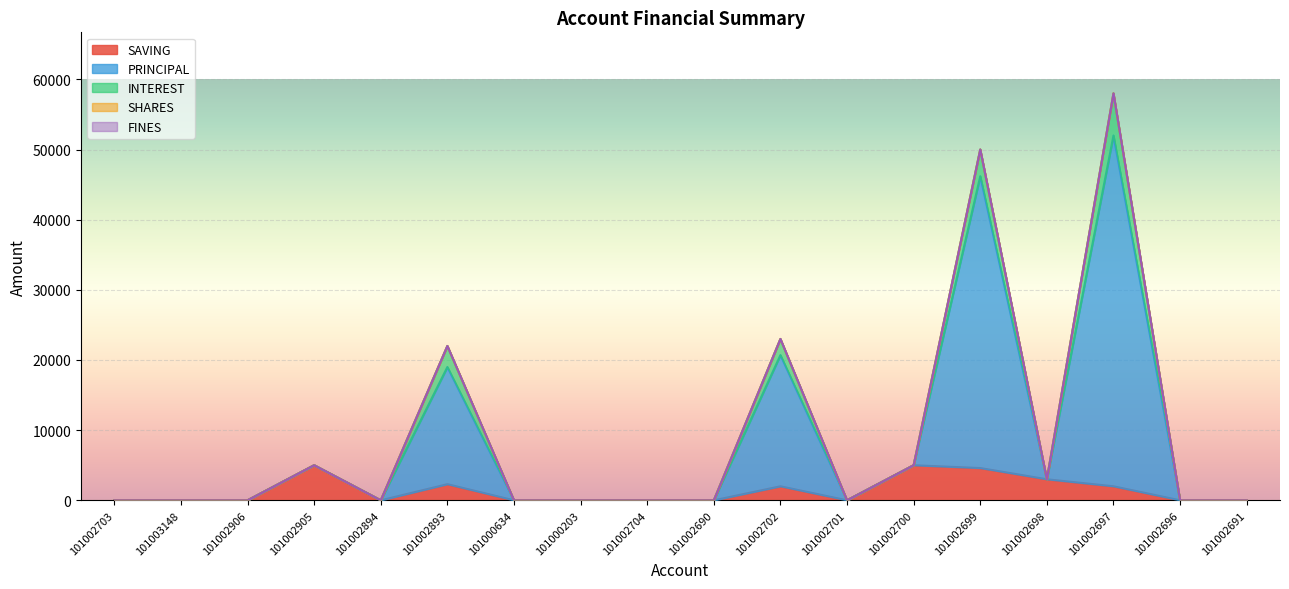

What is the difference between the highest and lowest values at 101002905?

5000